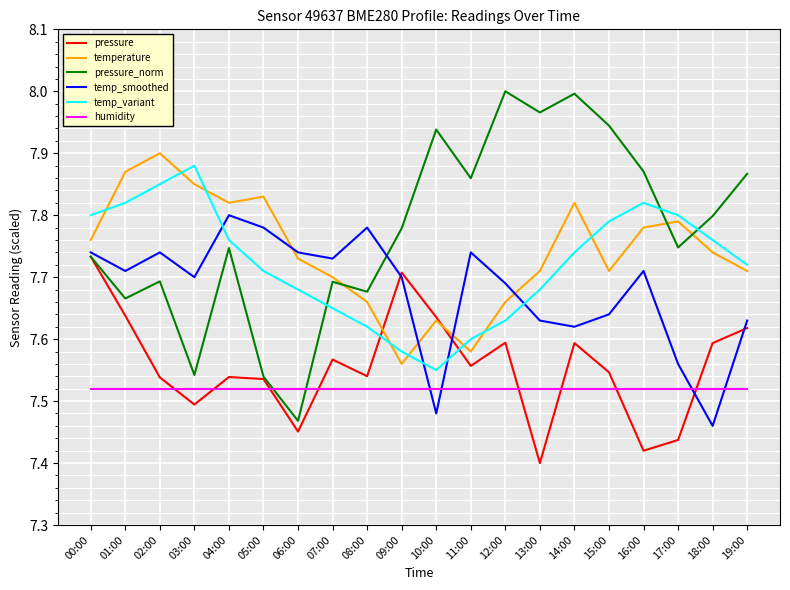

Which series has the widest spread of values?

pressure_norm